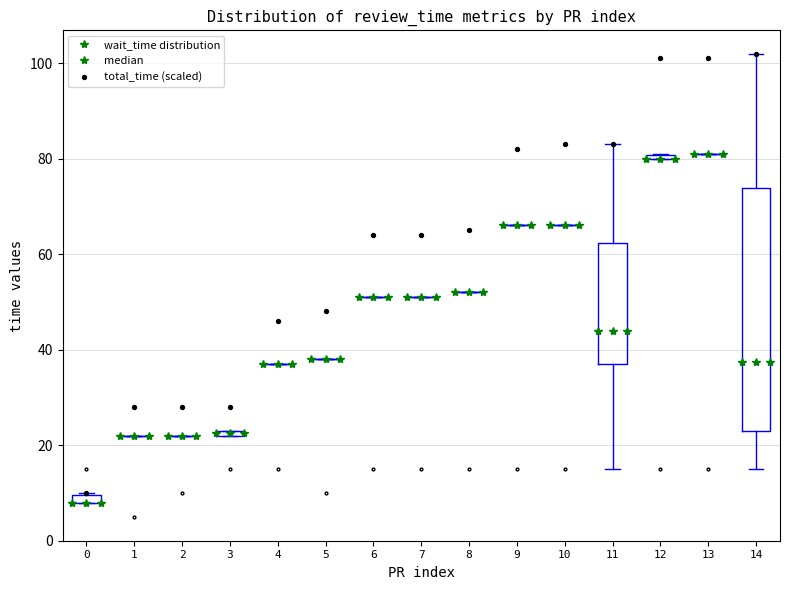

Which series contains the lowest Y value?

wait_time